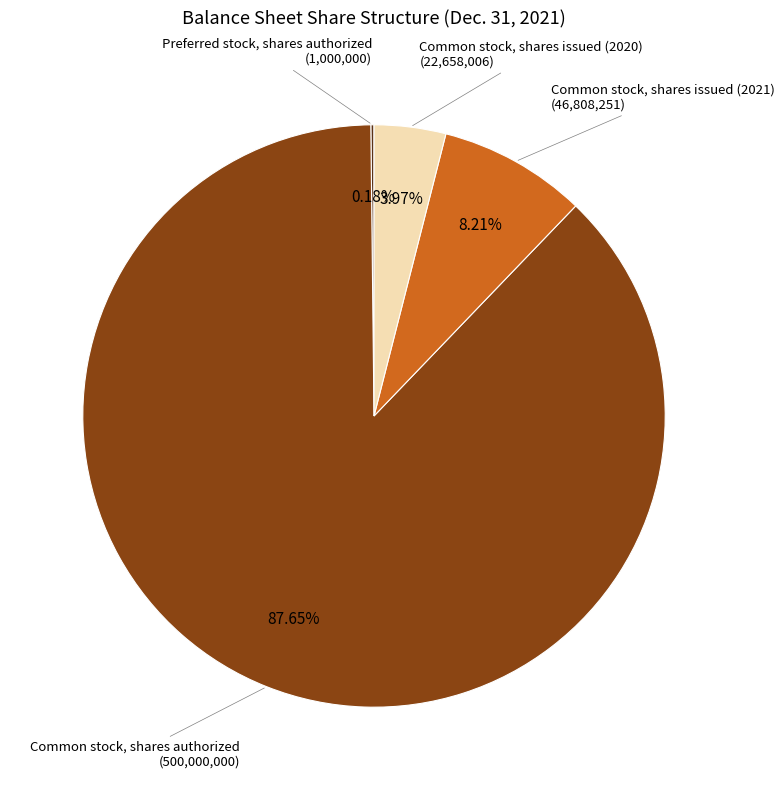

Between Common stock, shares issued (2020) and Common stock, shares issued (2021), which is larger?

Common stock, shares issued (2021)